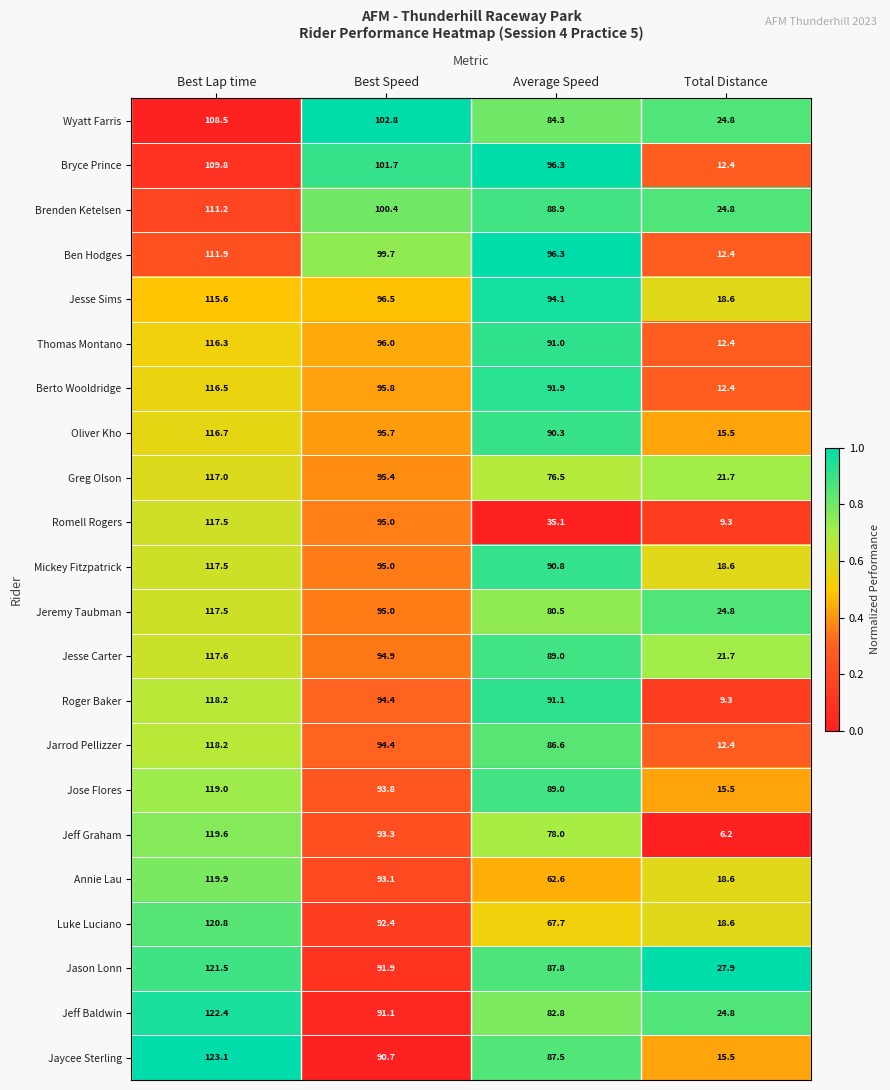

At which category is the sum across all series the highest?

Best Lap time